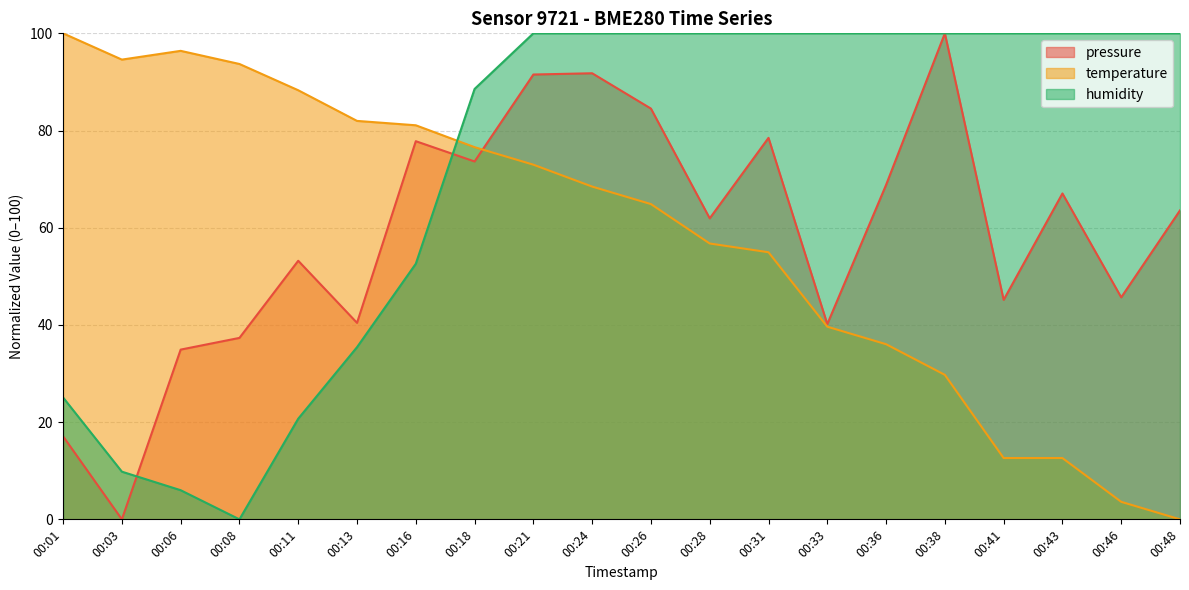

What is the highest value of the temperature series?

100.0